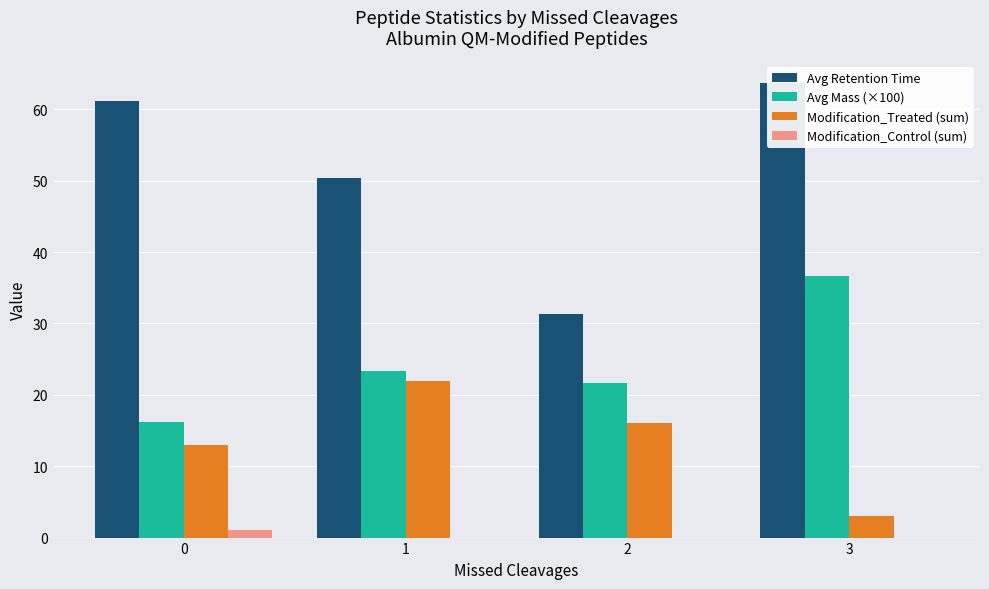

Is it true that Modification_Treated (sum) equals 13.0 at 0?

True